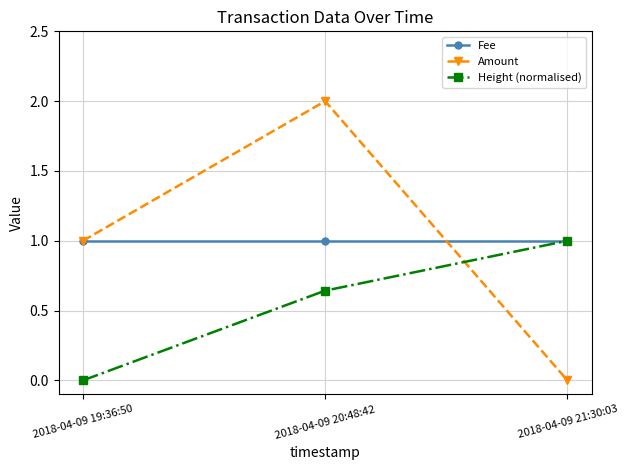

What is the value of the Fee point at the 3rd from the left?

1.0